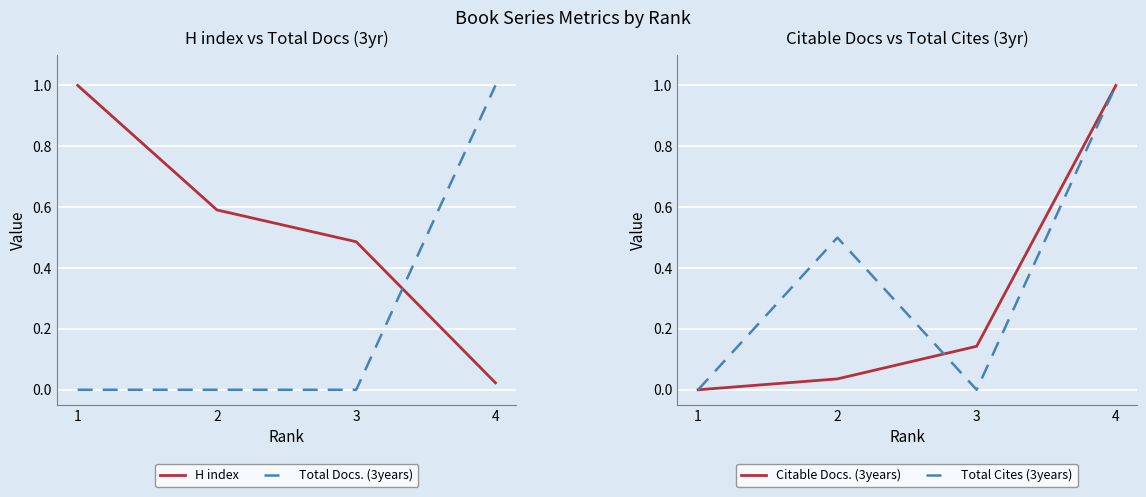

What are all the series names shown in the legend?

H index, Total Docs. (3years), Citable Docs. (3years), Total Cites (3years)